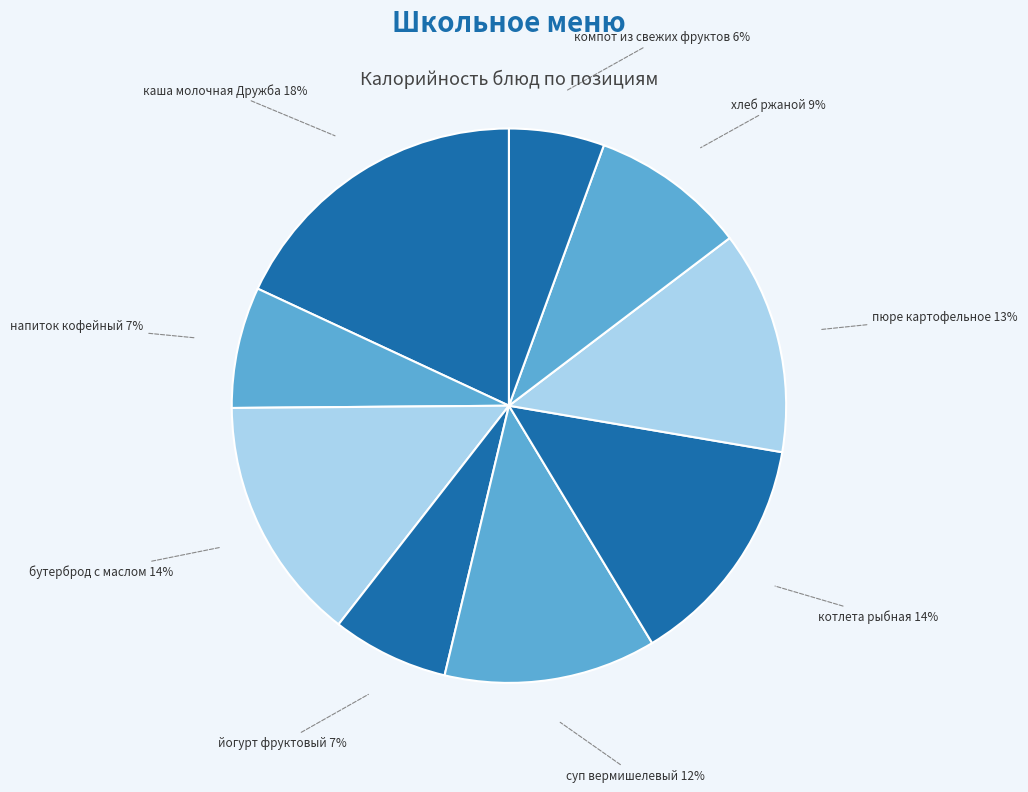

Between суп вермишелевый and каша молочная Дружба, which is larger?

каша молочная Дружба